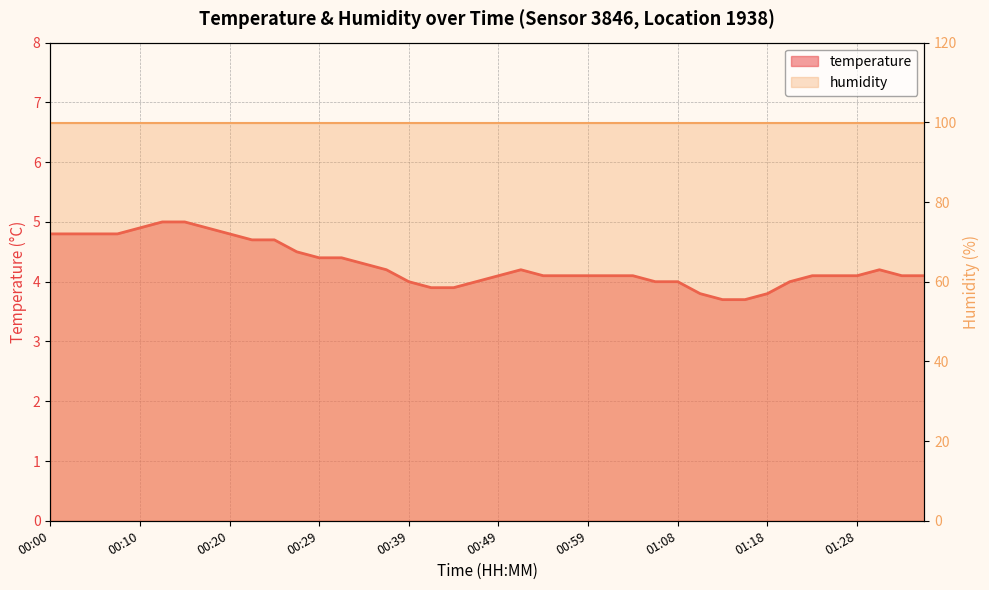

What is the ratio of the value at 01:16 to the value at 01:11?

1.0